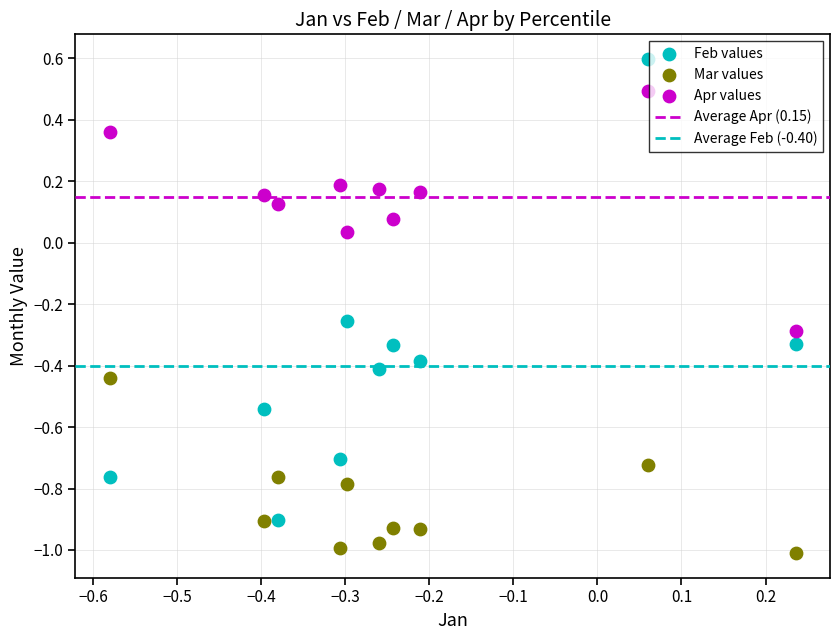

Across all data points, what is the range of X values (max minus min)?

0.8